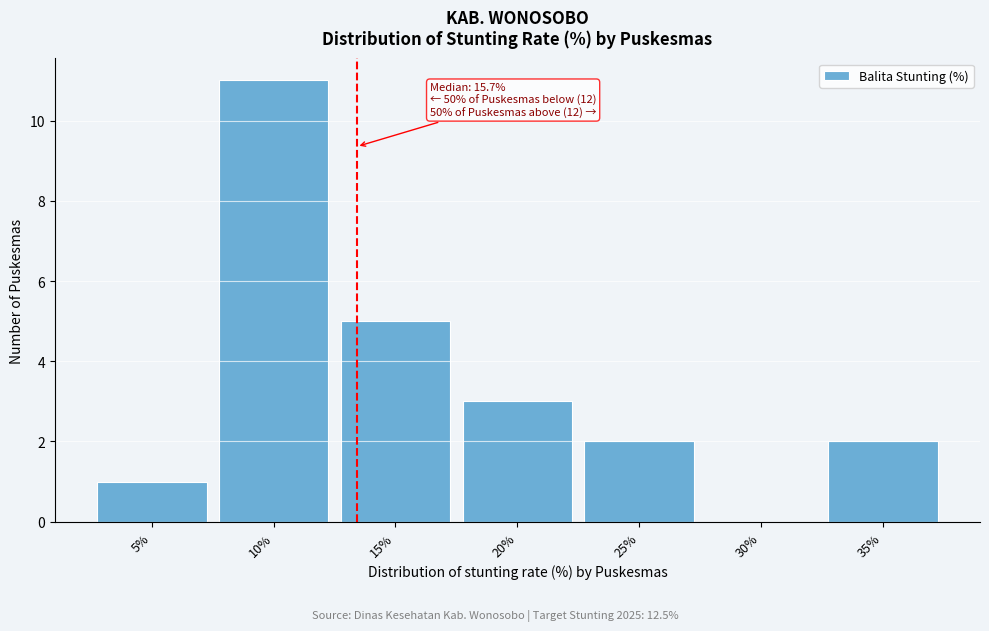

Reading left to right, extract all data points from this chart.

5%=1	10%=11	15%=5	20%=3	25%=2	30%=0	35%=2